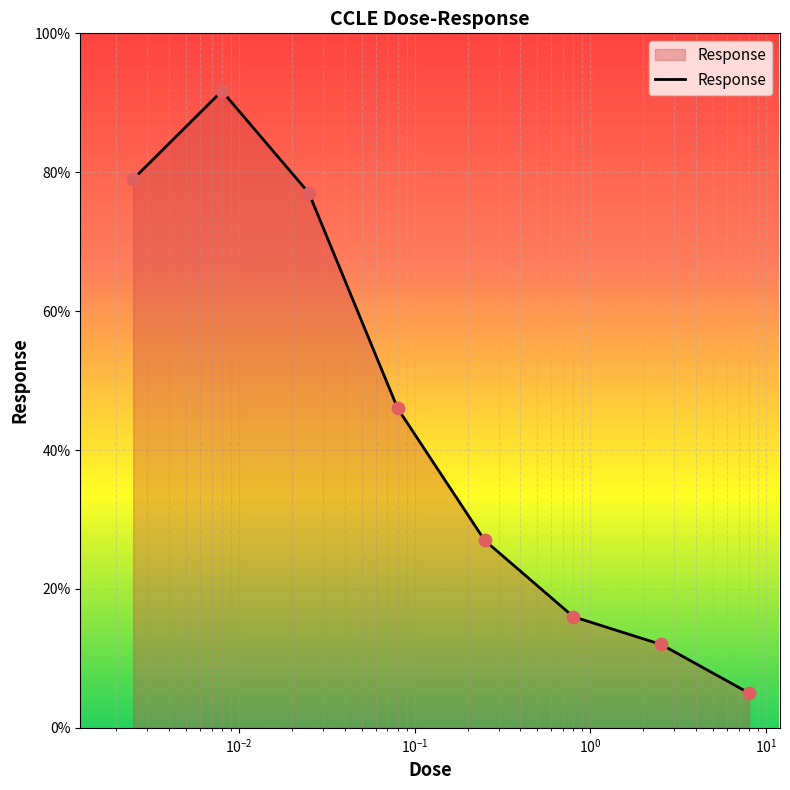

What is the greatest value displayed?

91.7